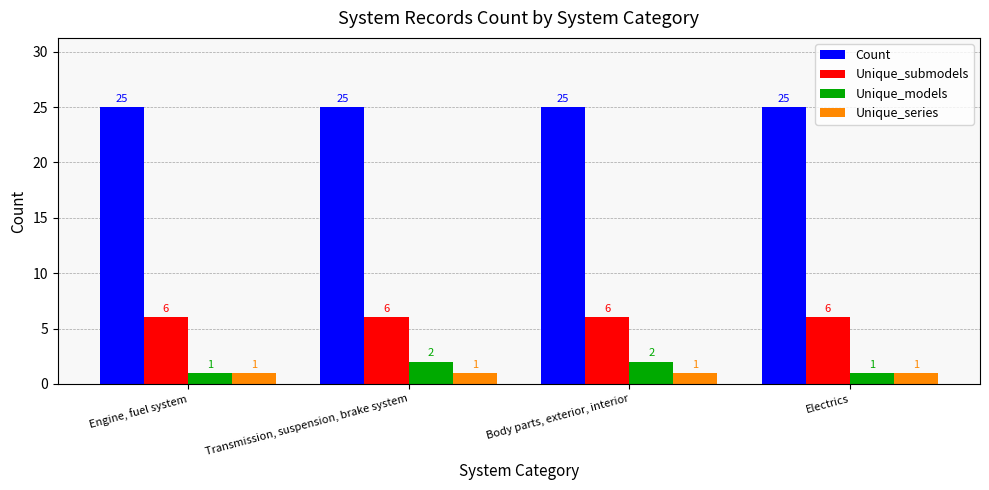

Is the value of Unique_submodels at Engine, fuel system greater than the value of Count at Engine, fuel system?

No